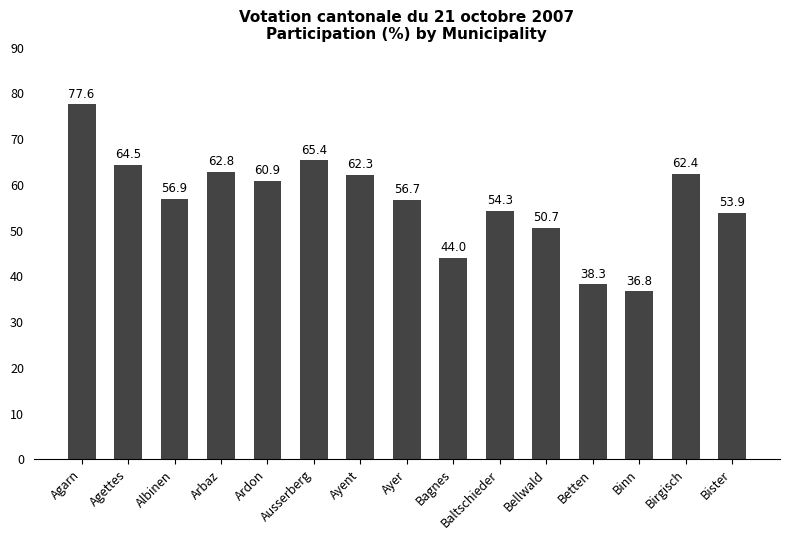

What is the average value?

56.5